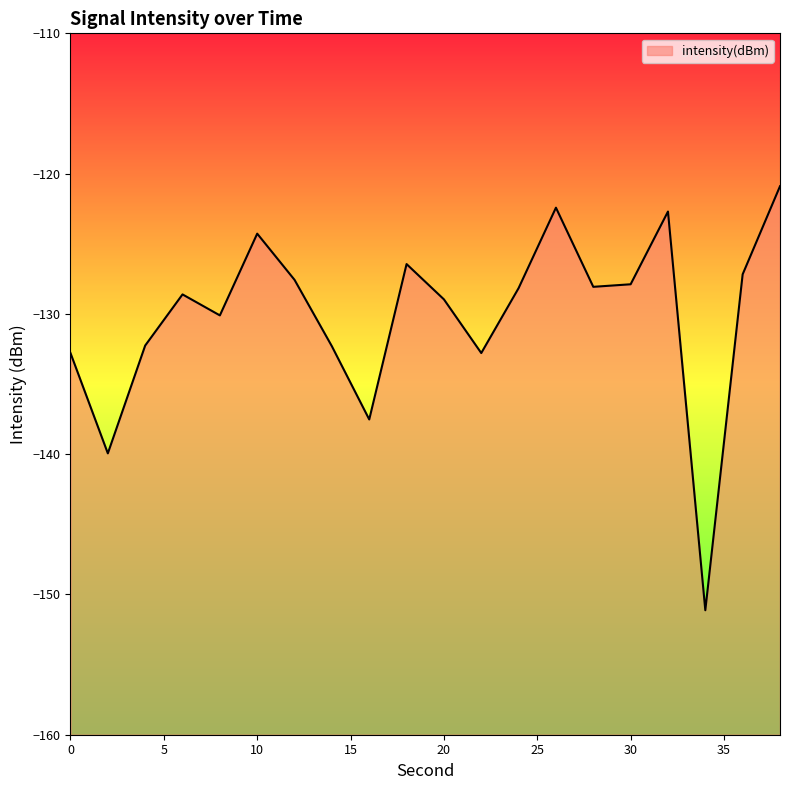

Reading left to right, list all the values displayed in this chart.

0=-132.8	2=-139.9	4=-132.3	6=-128.6	8=-130.1	10=-124.3	12=-127.6	14=-132.3	16=-137.5	18=-126.4	20=-129.0	22=-132.8	24=-128.2	26=-122.4	28=-128.1	30=-127.9	32=-122.7	34=-151.1	36=-127.2	38=-120.9